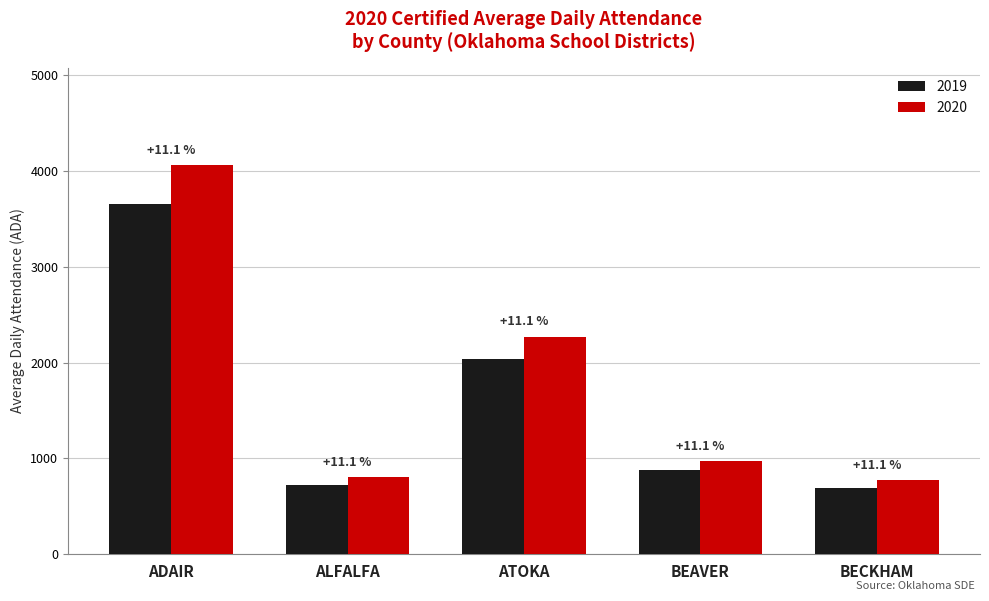

Are the bars grouped side by side (vs. stacked)?

Yes